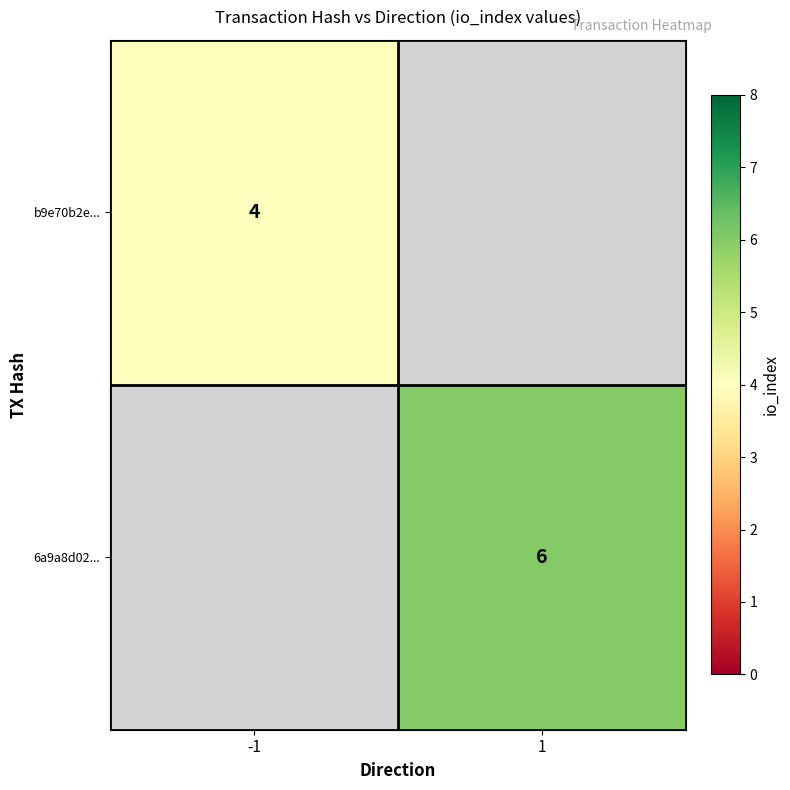

Is it true that b9e70b2e... equals 2 at -1?

False